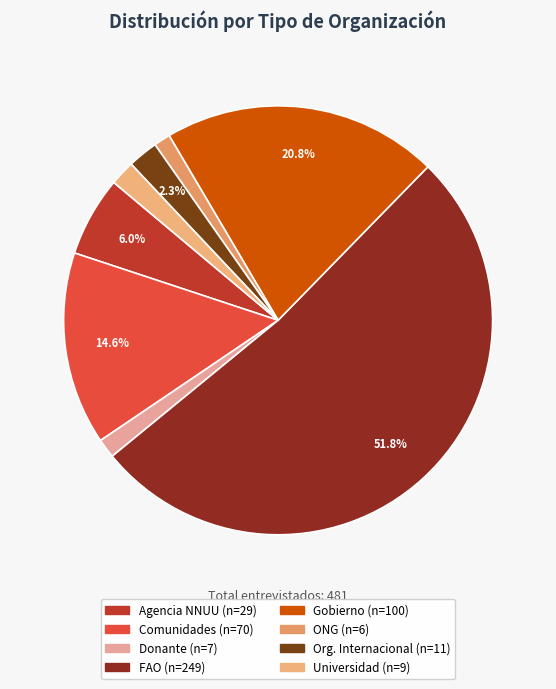

Rank the categories by value from lowest to highest.

ONG, Donante, Universidad, Org. Internacional, Agencia NNUU, Comunidades, Gobierno, FAO